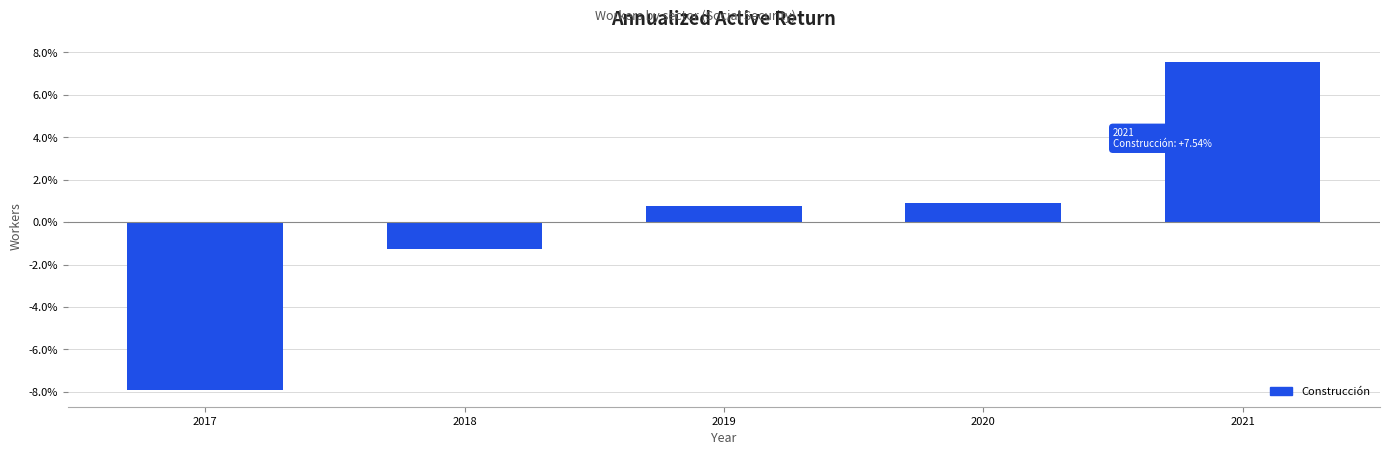

Count the number of categories in the chart.

5